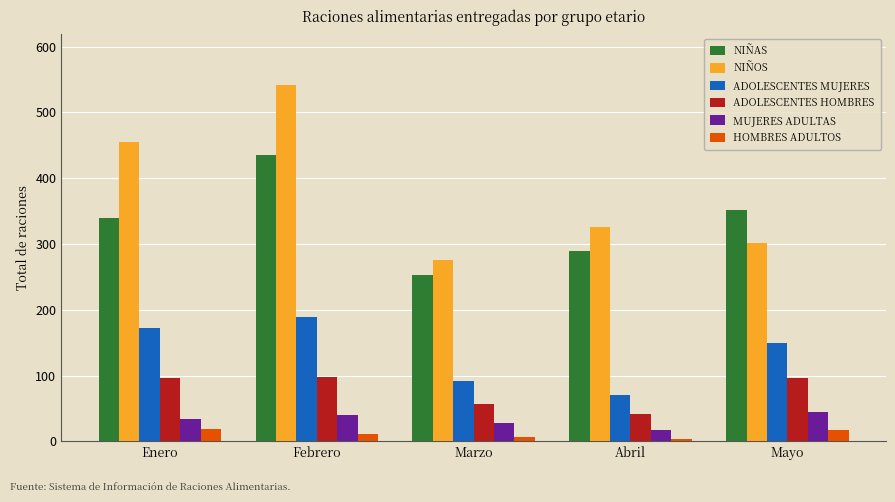

What position from the left is Enero?

1